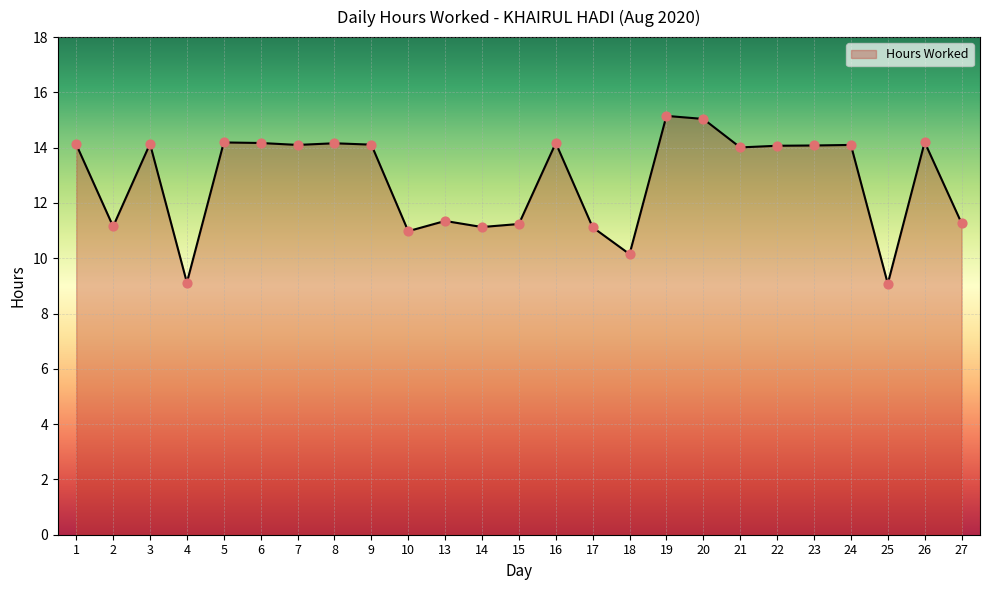

What is the change in value from 4 to 21?

+4.9